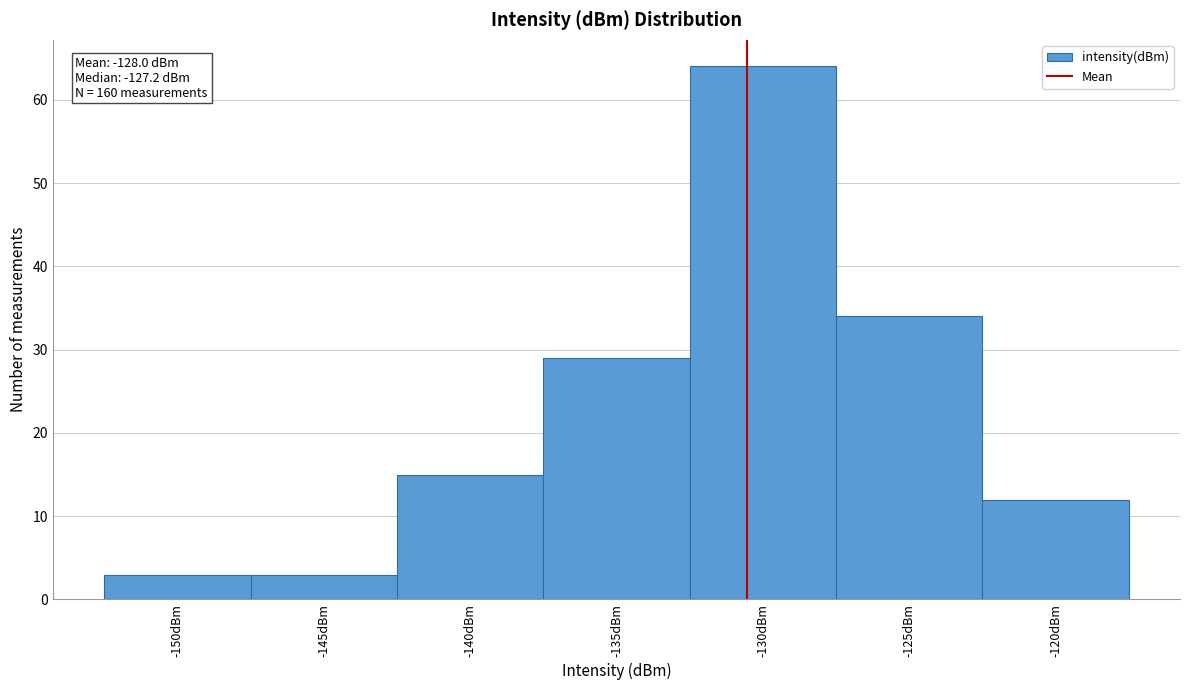

Reading right to left, list all the values displayed in this chart.

-120dBm=12	-125dBm=34	-130dBm=64	-135dBm=29	-140dBm=15	-145dBm=3	-150dBm=3